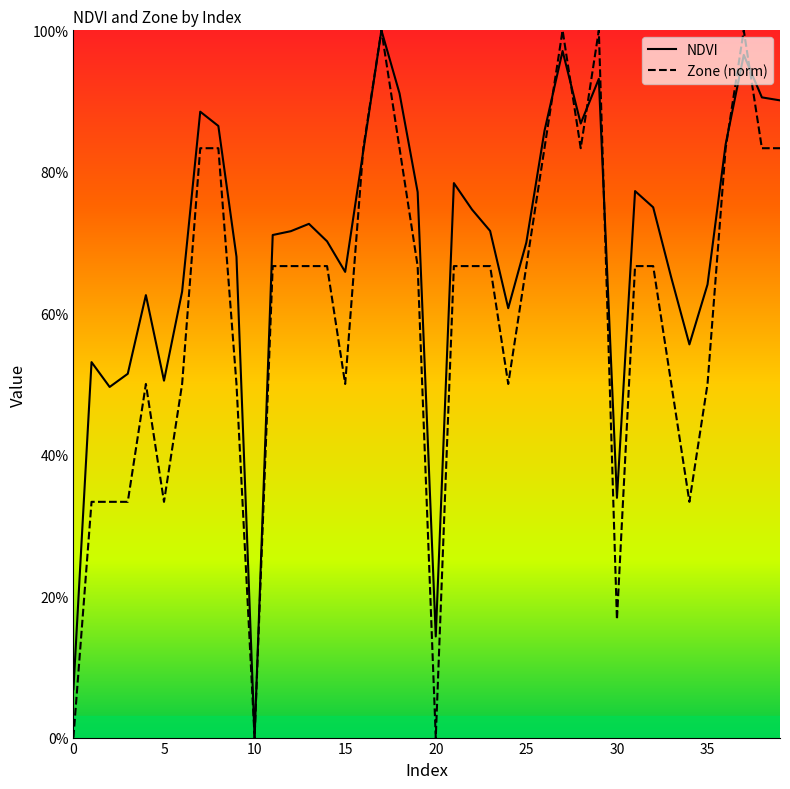

What is the label of the 13th point from the left?

12